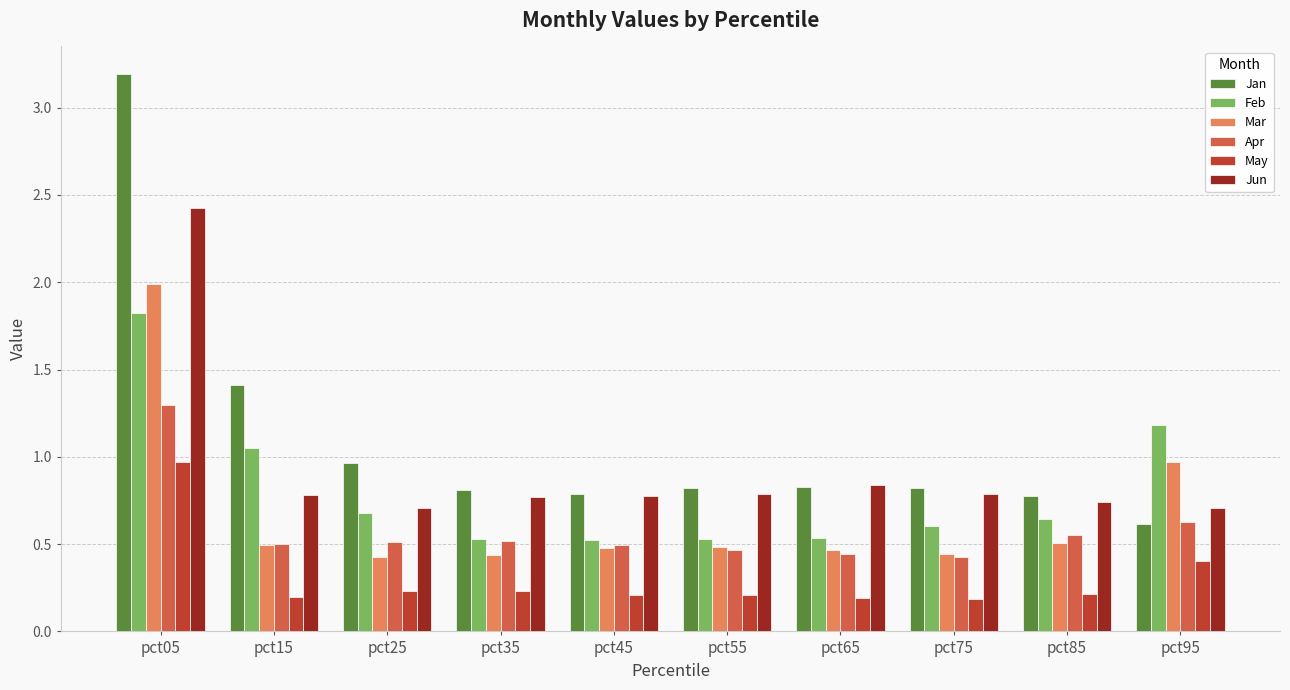

Between pct15 and pct55, which series saw the biggest shift?

Jan